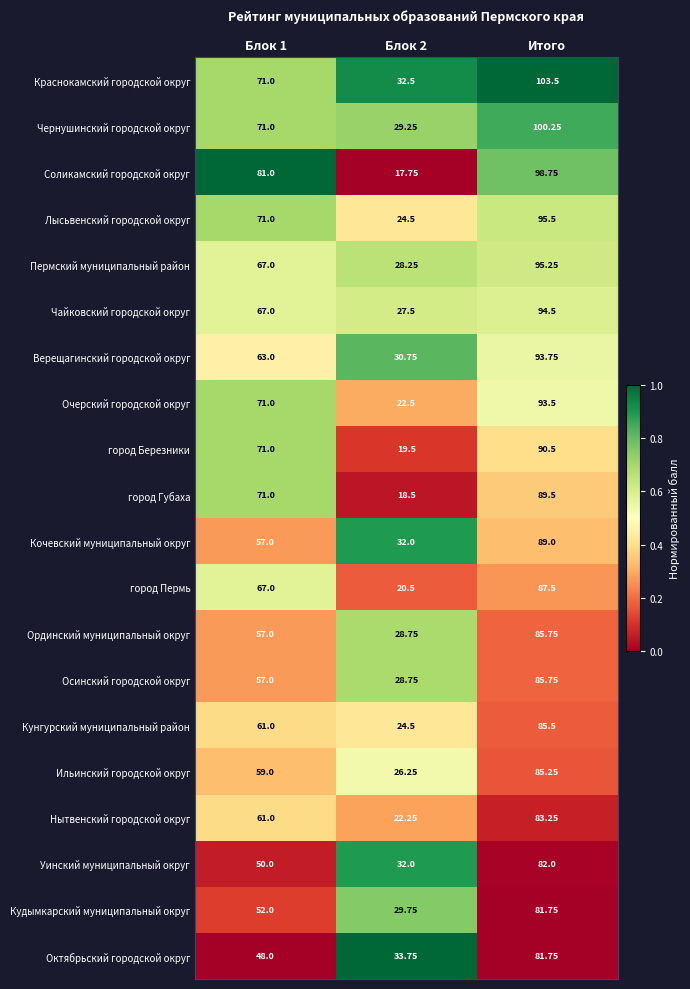

Between Блок 1 and Итого, which series saw the biggest shift?

Октябрьский городской округ